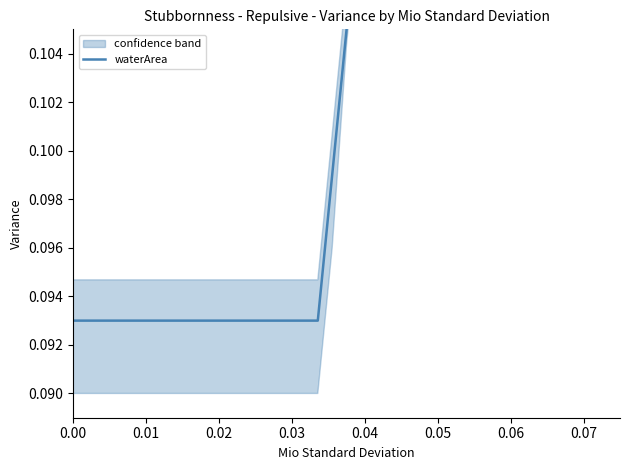

What is the value of the 20th point from the left?

0.1